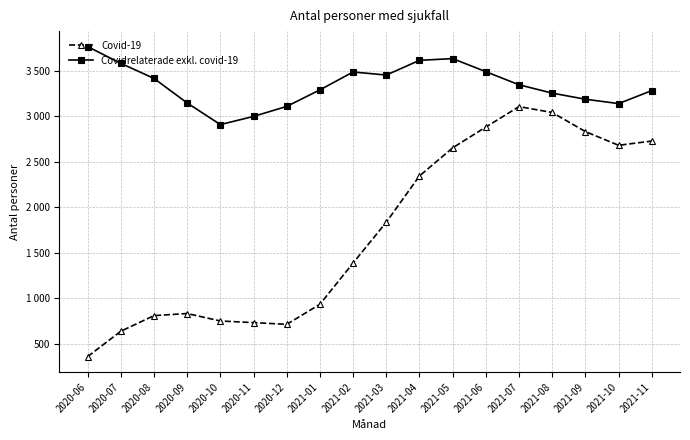

Which label corresponds to the largest value in the chart?

2020-06